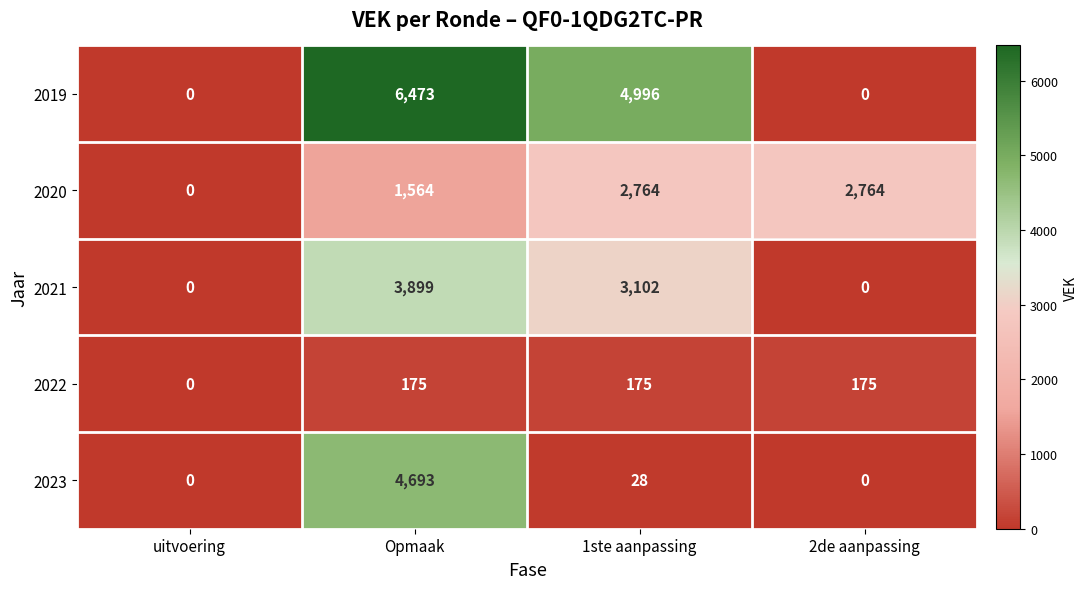

How many distinct data groups are displayed?

5